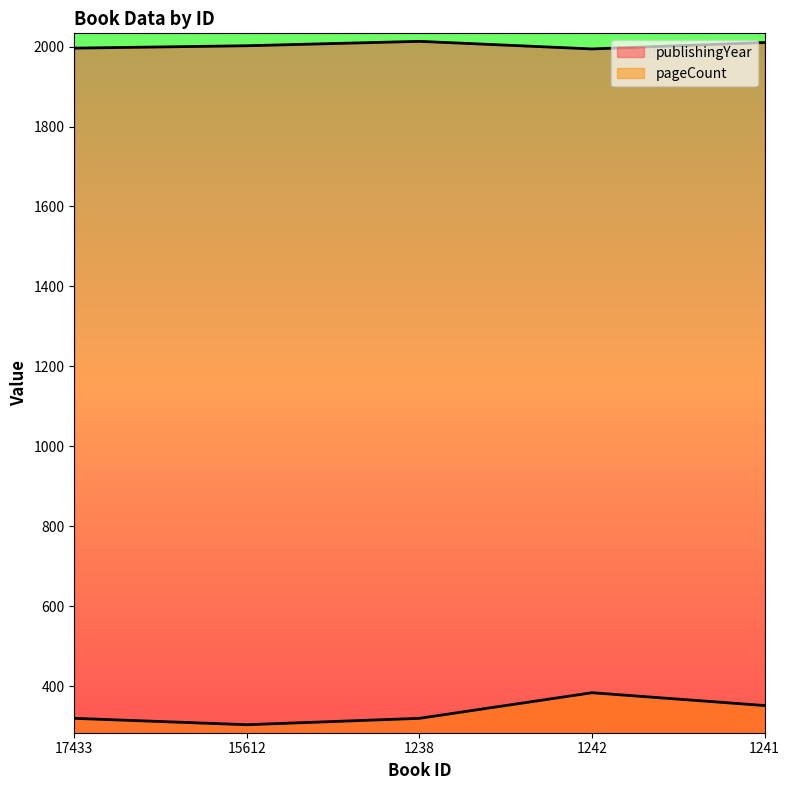

Where does the pageCount series first go above 320?

1242